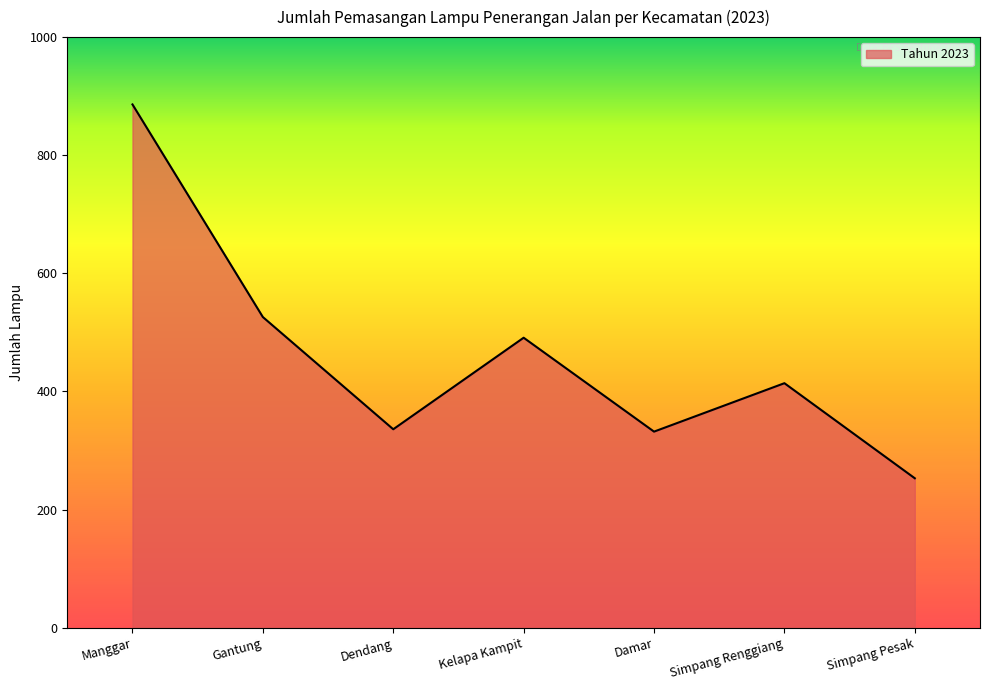

At which label does the data first exceed 414?

Manggar